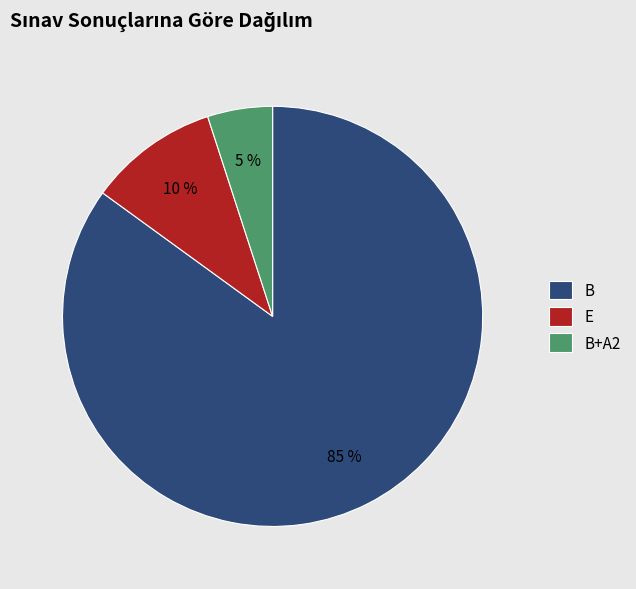

Is the sum of E and B greater than half?

Yes